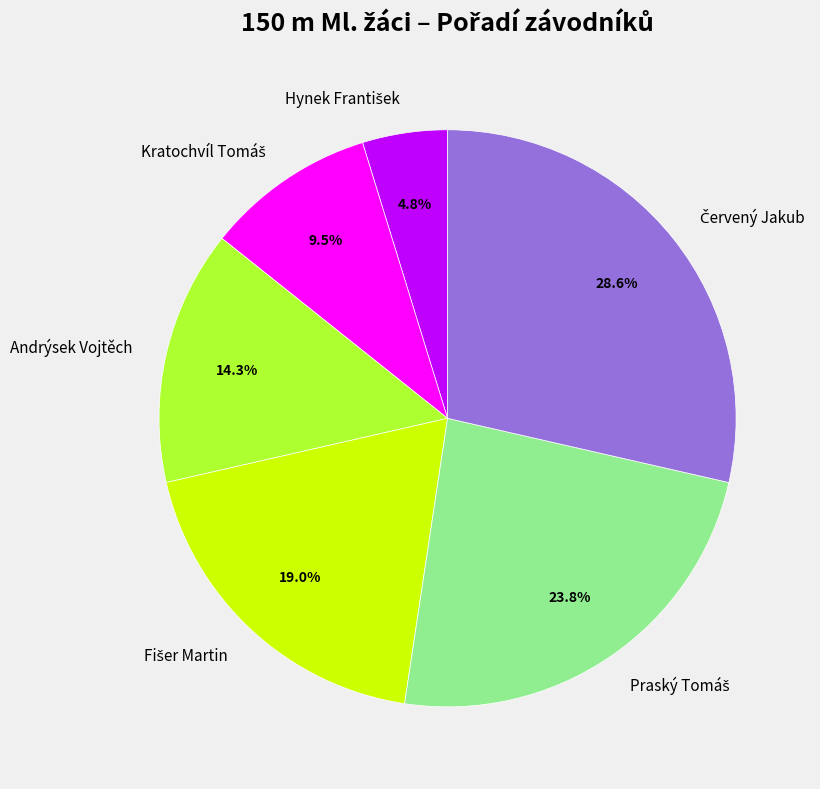

Is there any slice that represents more than half of the pie?

No